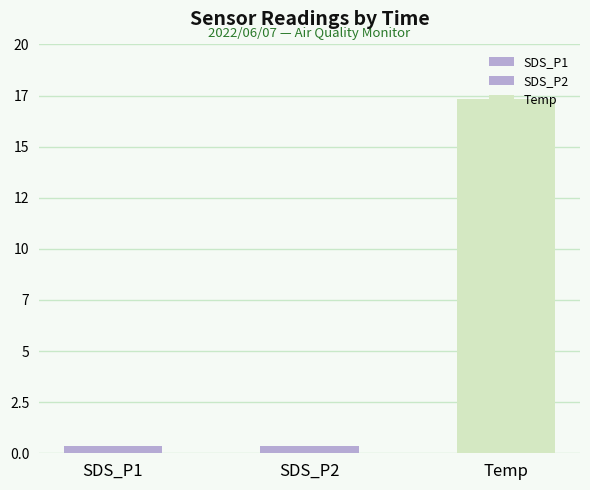

Does the chart contain any negative values?

No